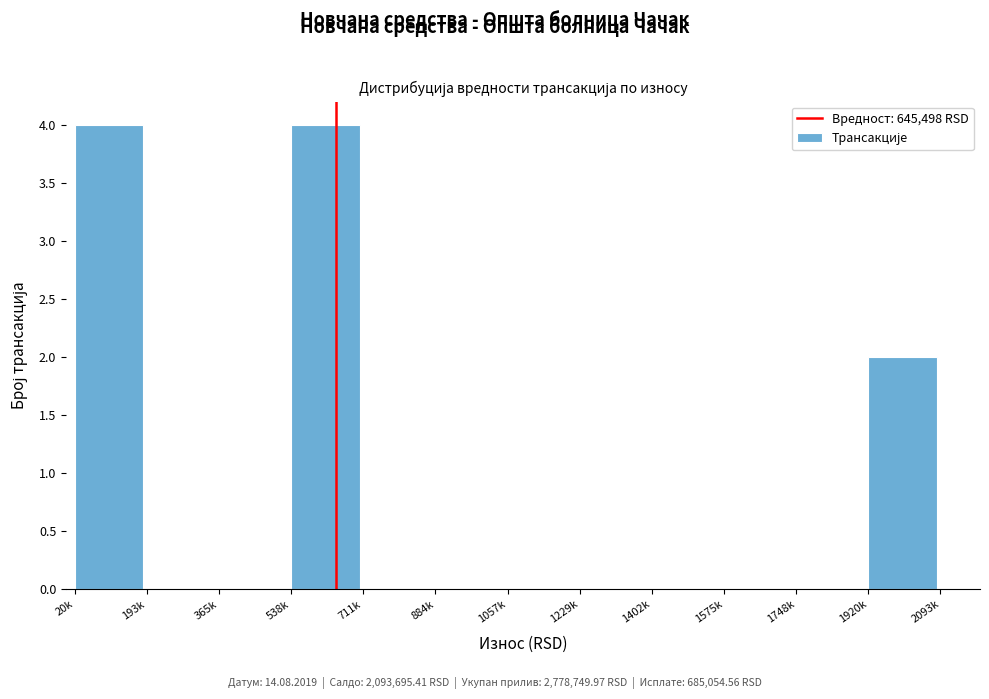

Reading left to right, what are all the values shown in this chart?

20k=4	193k=0	365k=0	538k=4	711k=0	884k=0	1057k=0	1229k=0	1402k=0	1575k=0	1748k=0	1920k=2